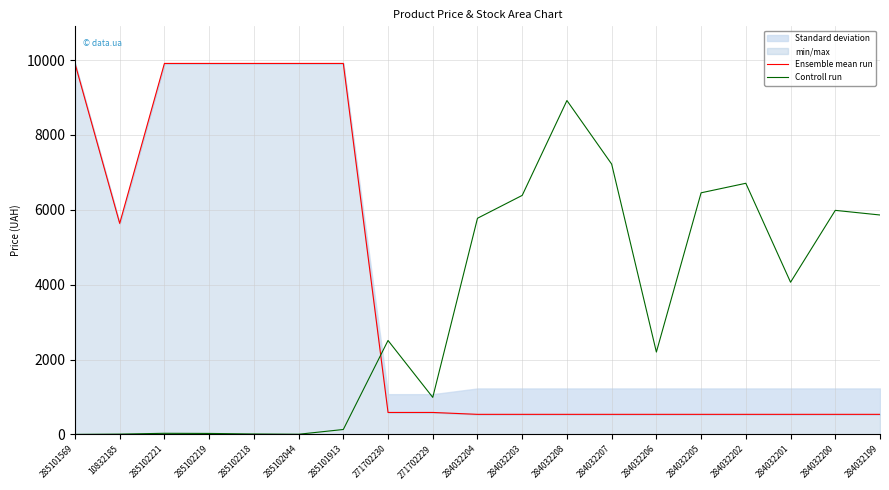

What position from the right is 10832185?

18